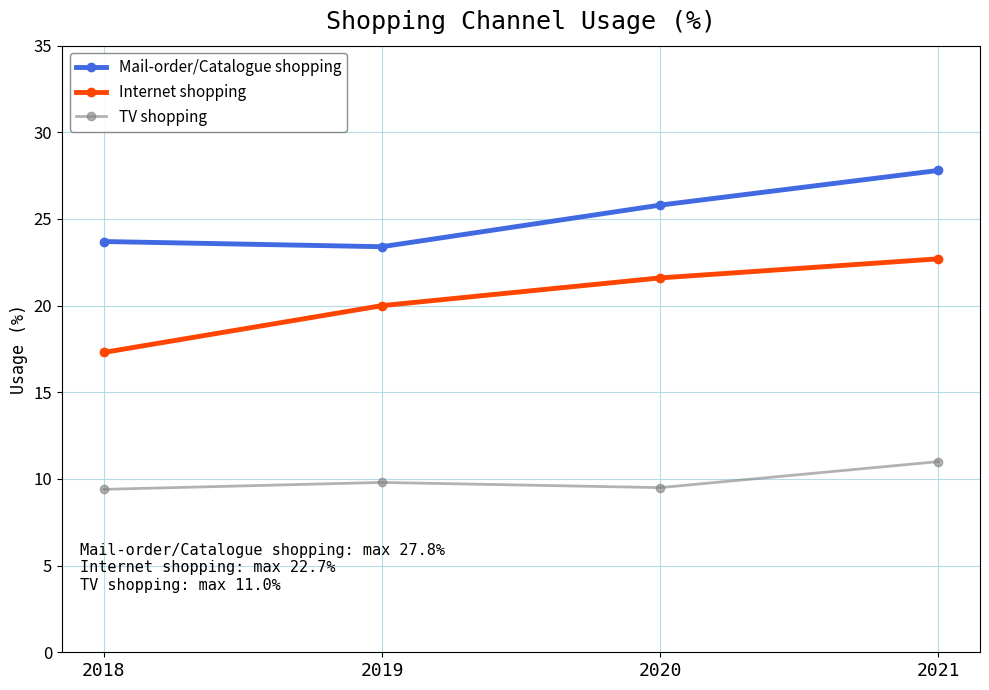

At how many categories does at least one series exceed 27?

1